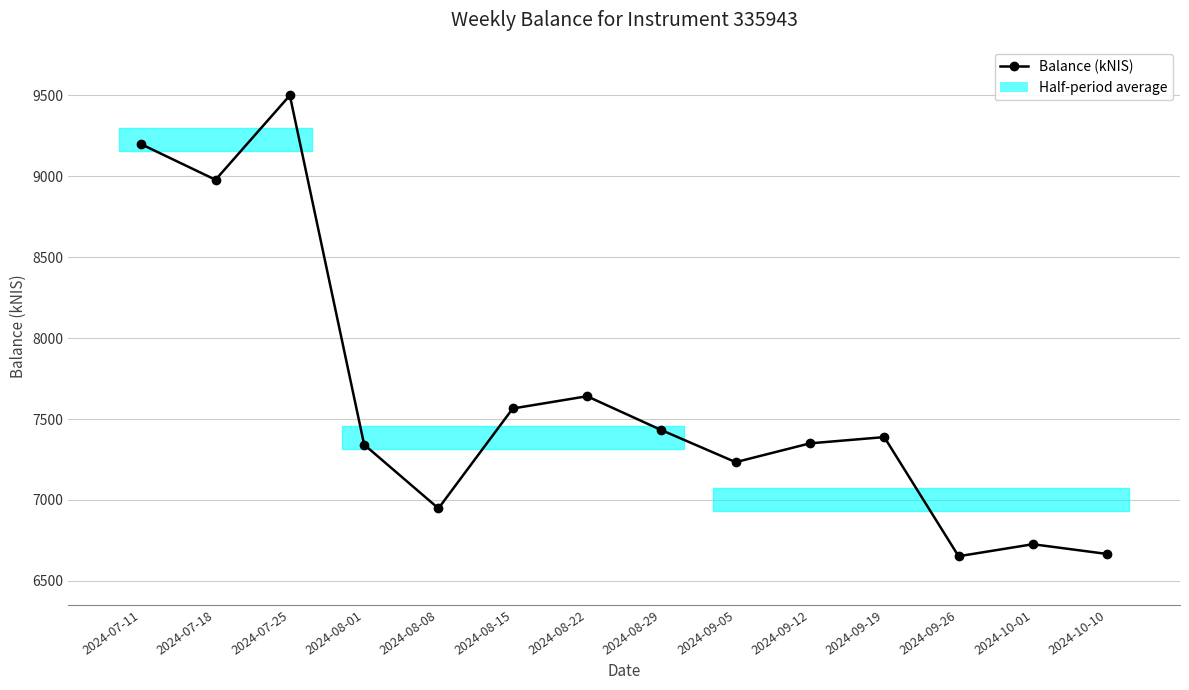

Reading right to left, list all the values displayed in this chart.

6666.5	6726.8	6652.6	7388.5	7349.9	7233.7	7431.8	7640.9	7565.1	6948.1	7341.9	9499.0	8977.8	9197.4